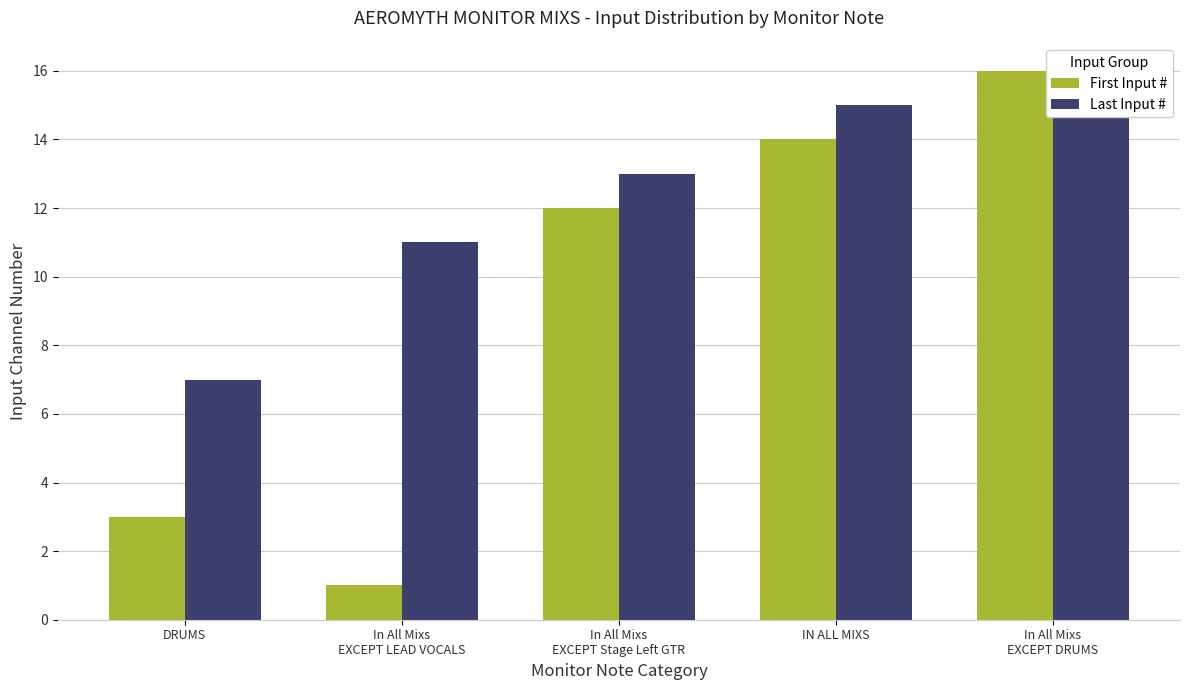

Reading left to right, list all the values displayed in this chart.

First Input #: 3	1	12	14	16
Last Input #: 7	11	13	15	16